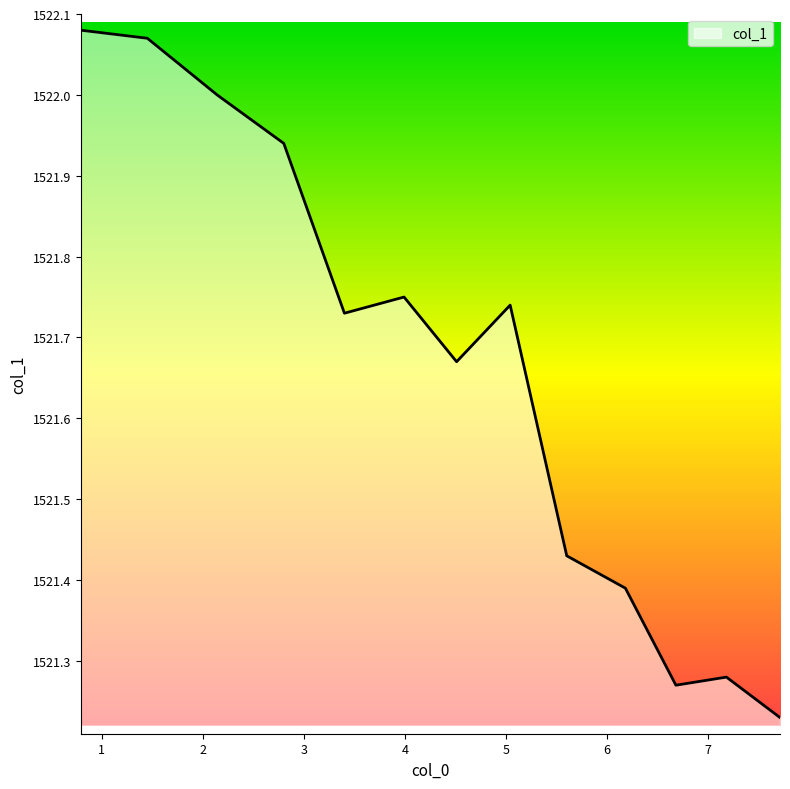

What is the smallest value displayed?

1521.2